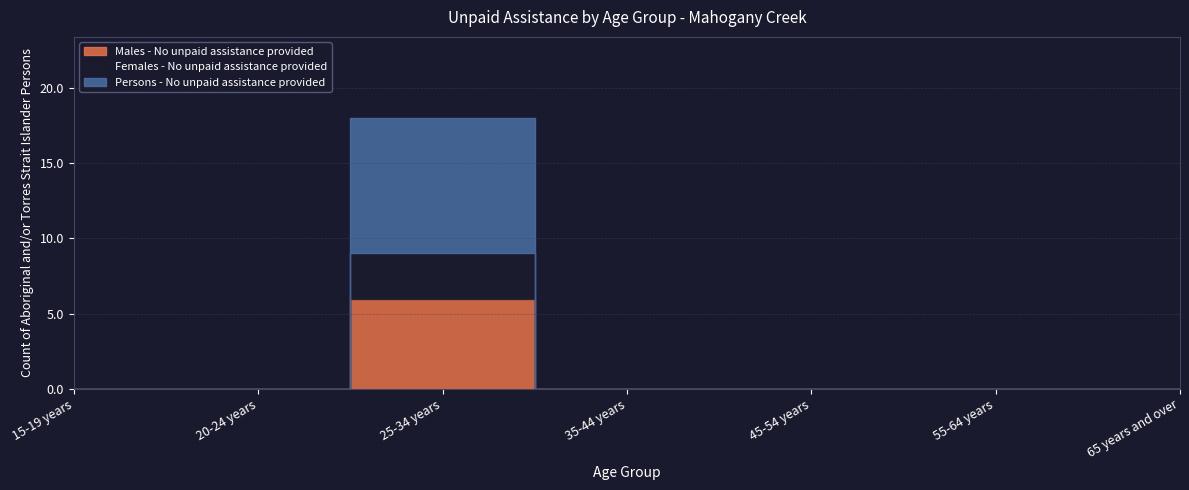

How many lines are shown in the chart?

3